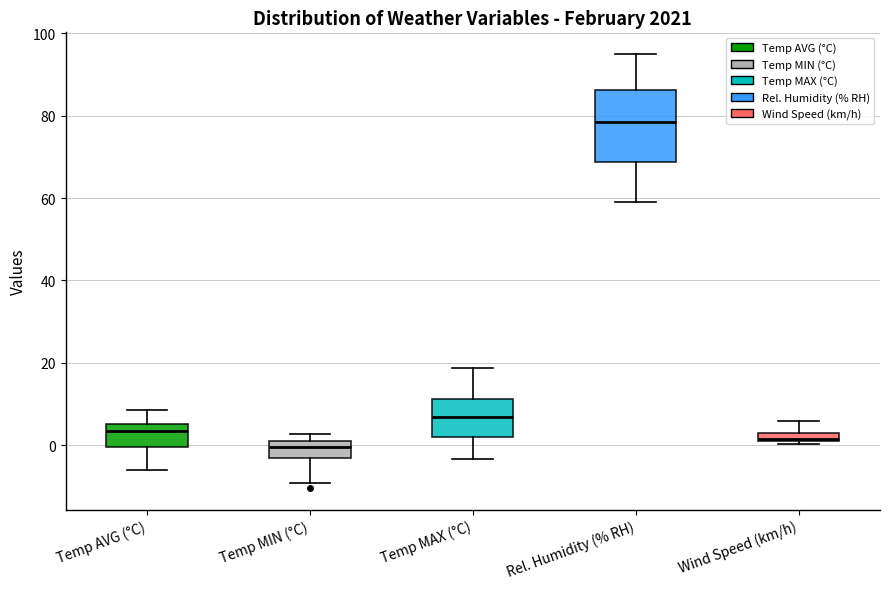

Which box's median line is the lowest?

Temp MIN (°C)